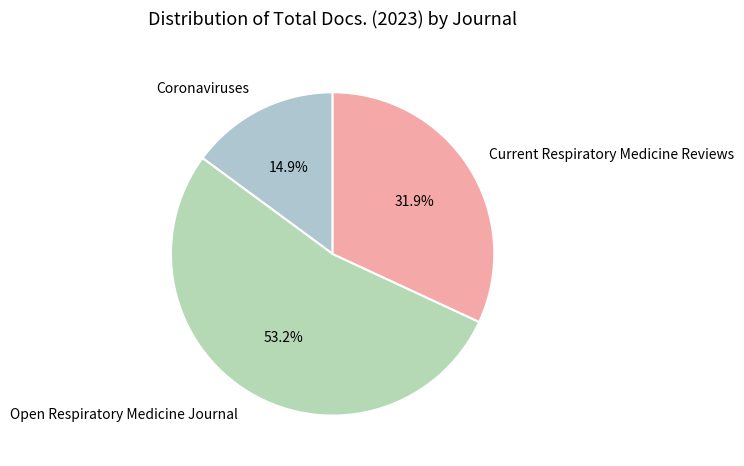

Which category has the smallest portion of the pie?

Coronaviruses